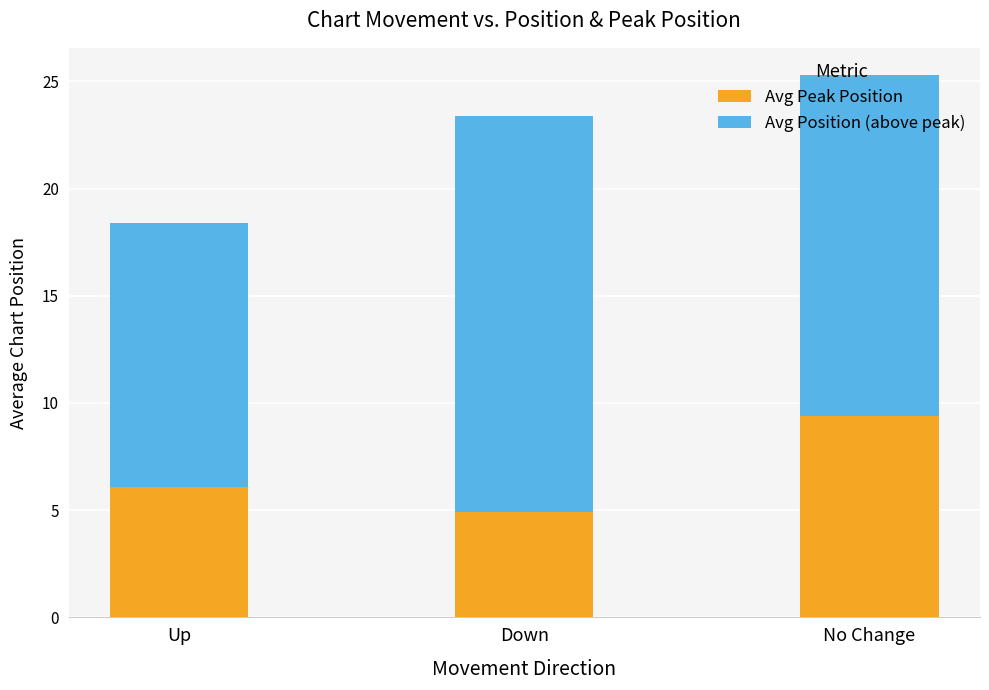

What are all the series names shown in the legend?

Avg Peak Position, Avg Position (above peak)